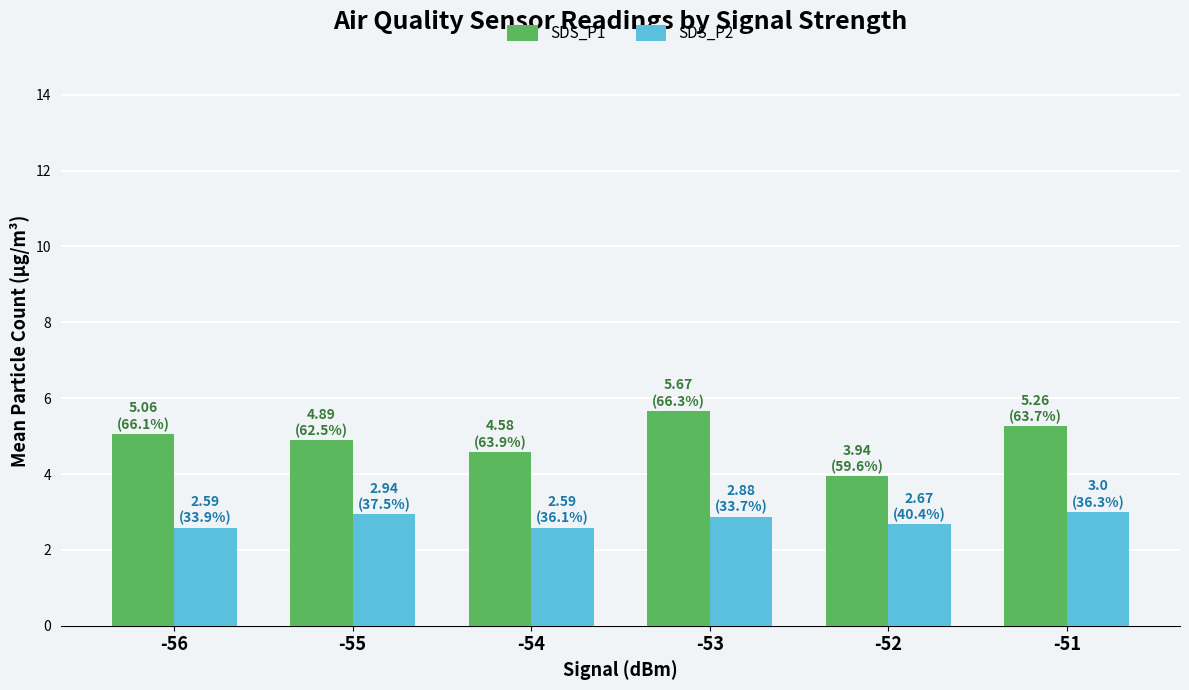

Which series has the largest range (max minus min)?

SDS_P1